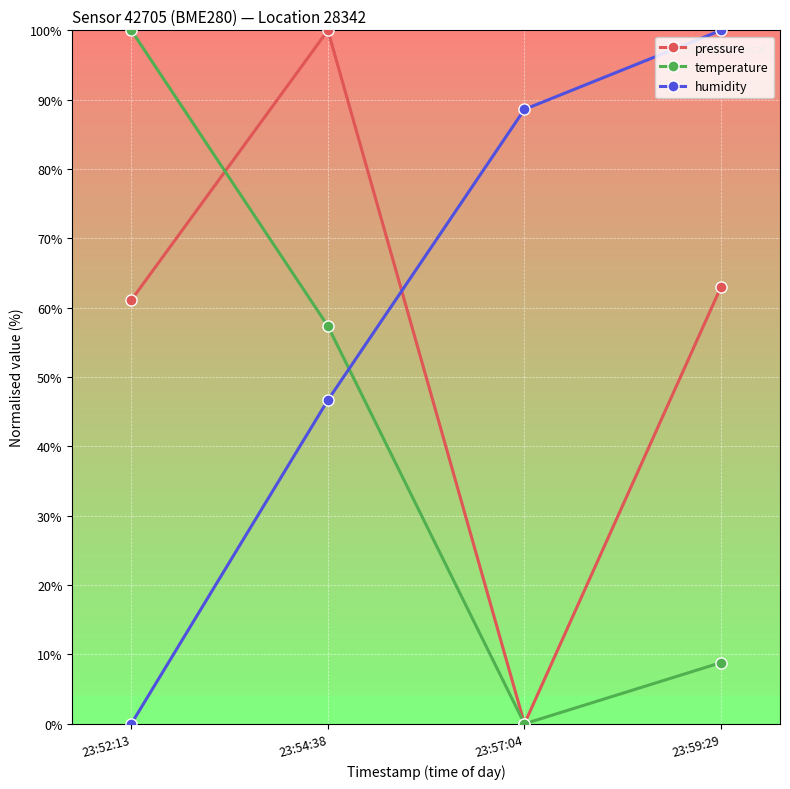

What is the difference between the highest and lowest values at 23:54:38?

53.3